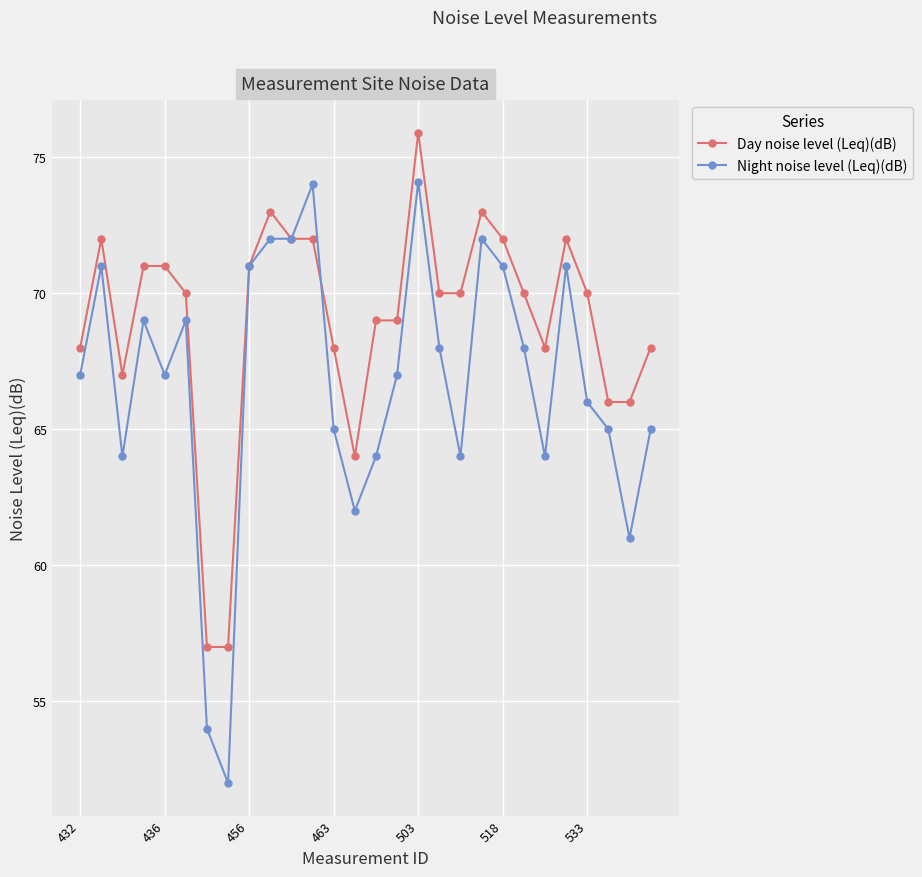

True or false: Night noise level (Leq)(dB) has more than 1 points higher than both neighbors.

True